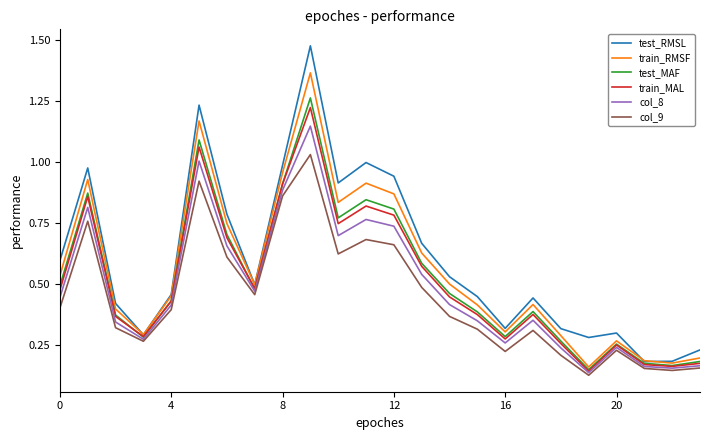

Which series has the largest range (max minus min)?

test_RMSL